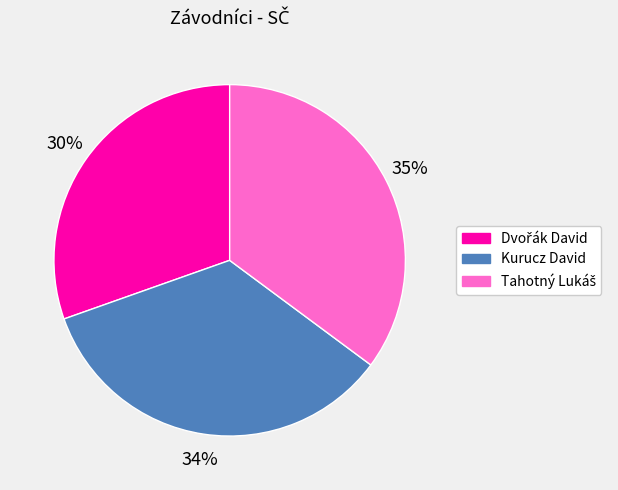

What percentage is the Kurucz David slice, to the nearest percent?

34%